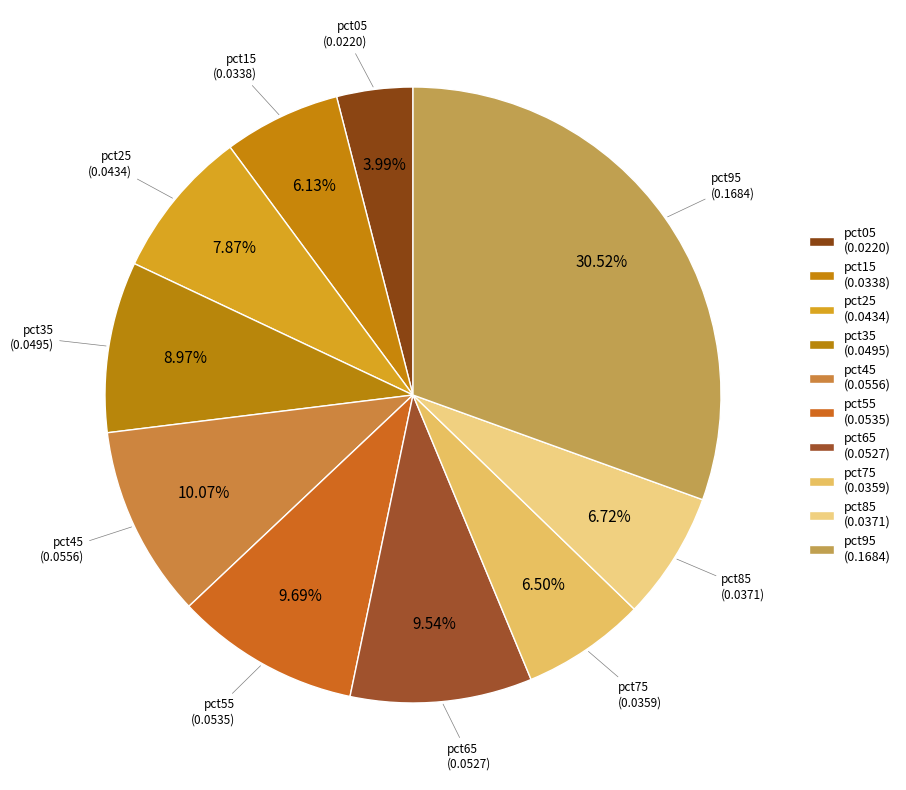

What percentage do pct95 and pct85 together represent?

37.2%